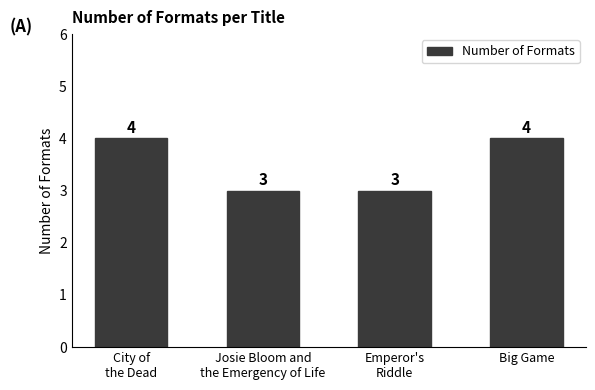

What is the change in value from Josie Bloom and
the Emergency of Life to Big Game?

+1